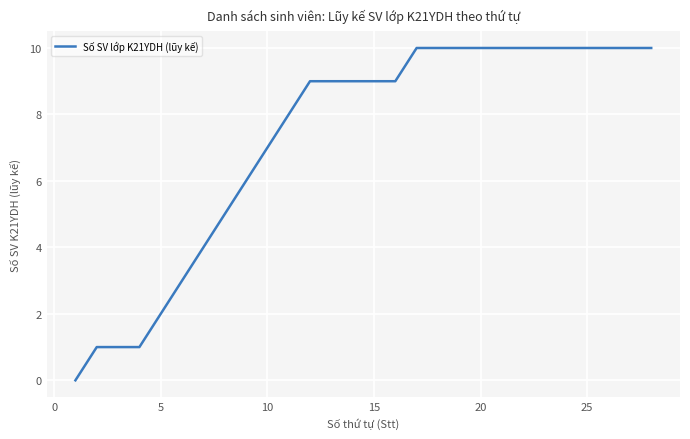

What is the greatest value displayed?

10